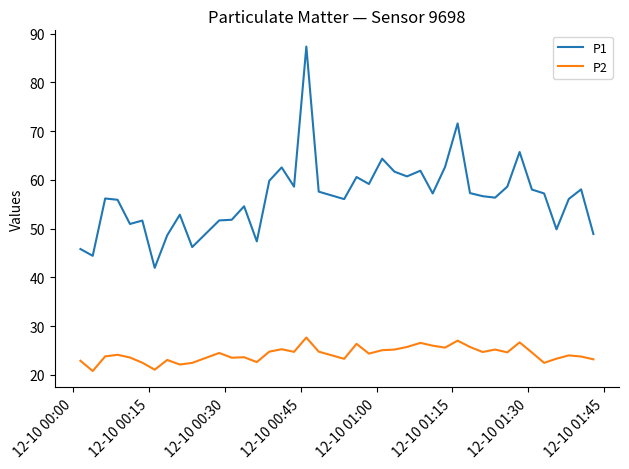

True or false: P2 and P1 intersect in this chart.

False